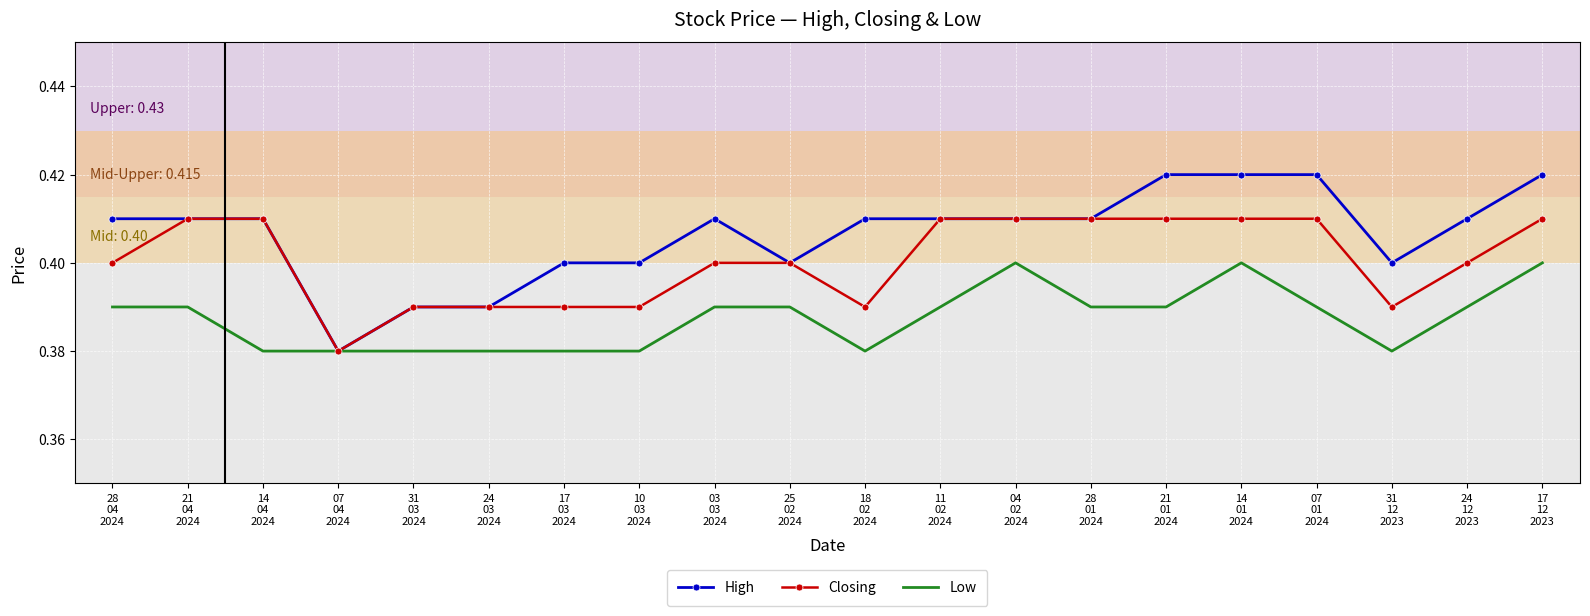

What is the sum of the High values at 04
02
2024 and 28
01
2024?

0.8